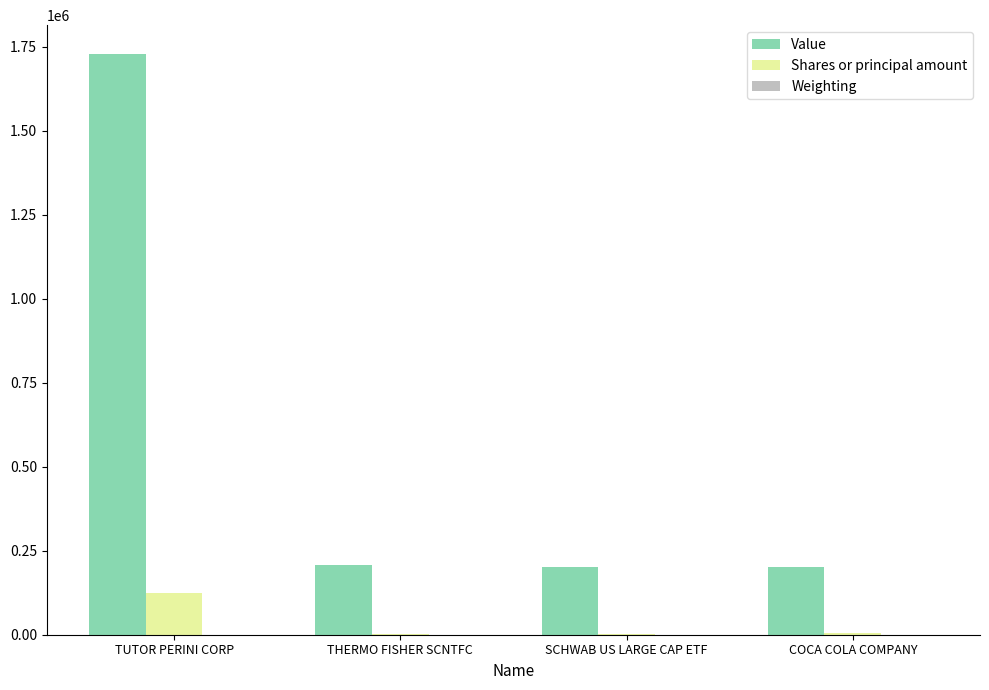

Which series has the largest range (max minus min)?

Value